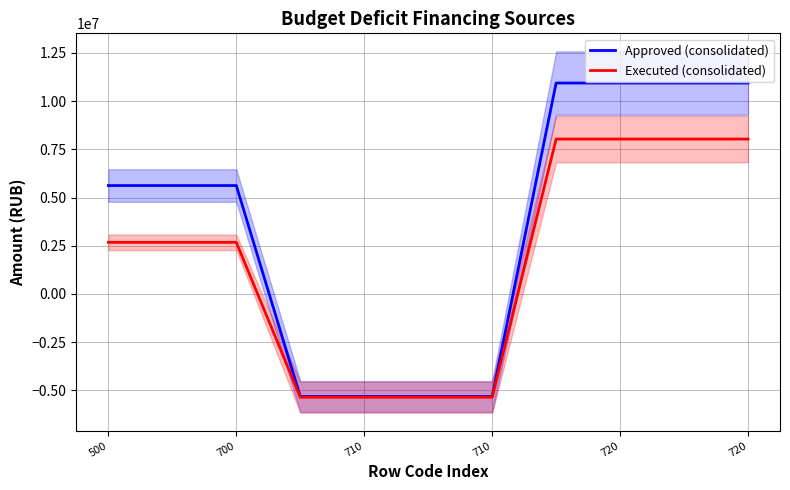

What is the lowest value of the Executed (consolidated) series?

-5352602.1